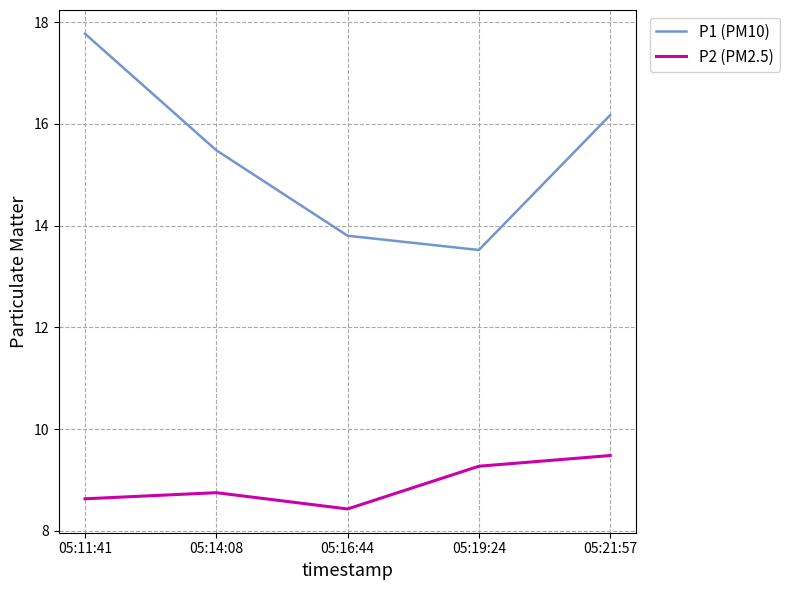

Reading left to right, list all the values displayed in this chart.

P1 (PM10): 17.8	15.5	13.8	13.5	16.2
P2 (PM2.5): 8.6	8.8	8.4	9.3	9.5